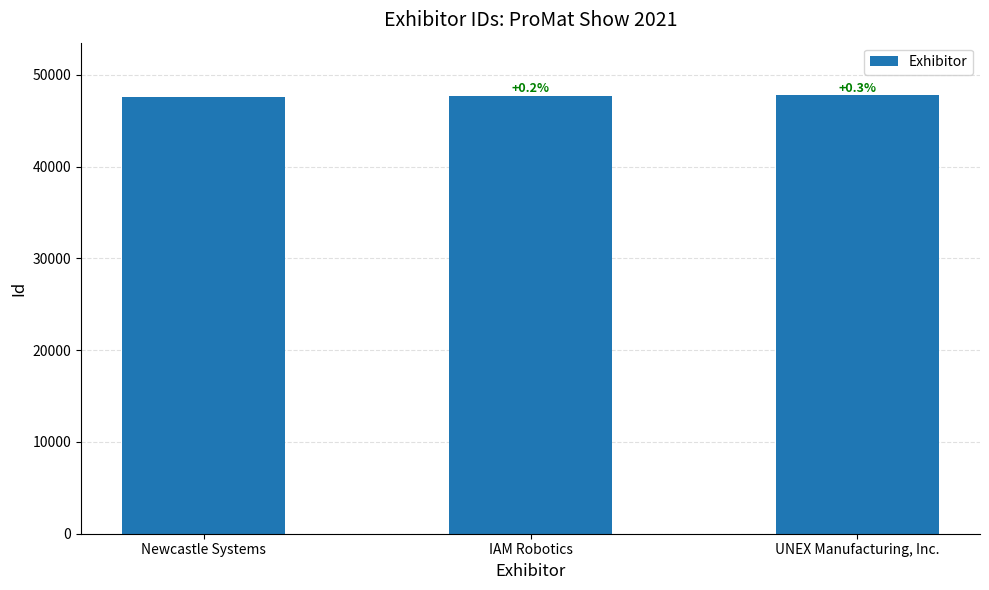

How many bars are there in total?

3